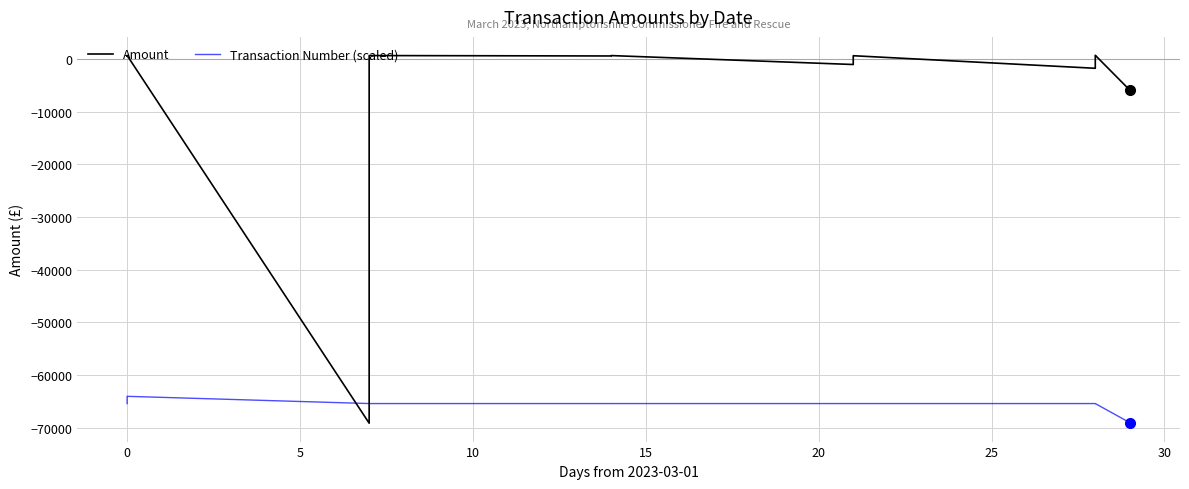

List the series in order of their overall mean, lowest first.

Transaction Number (scaled), Amount